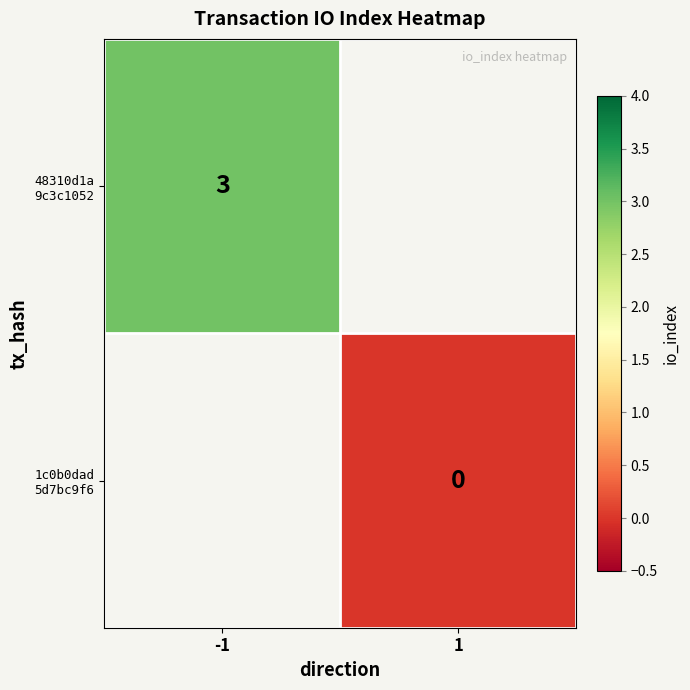

Is it true that 48310d1a 9c3c1052 equals 3.0 at -1?

True